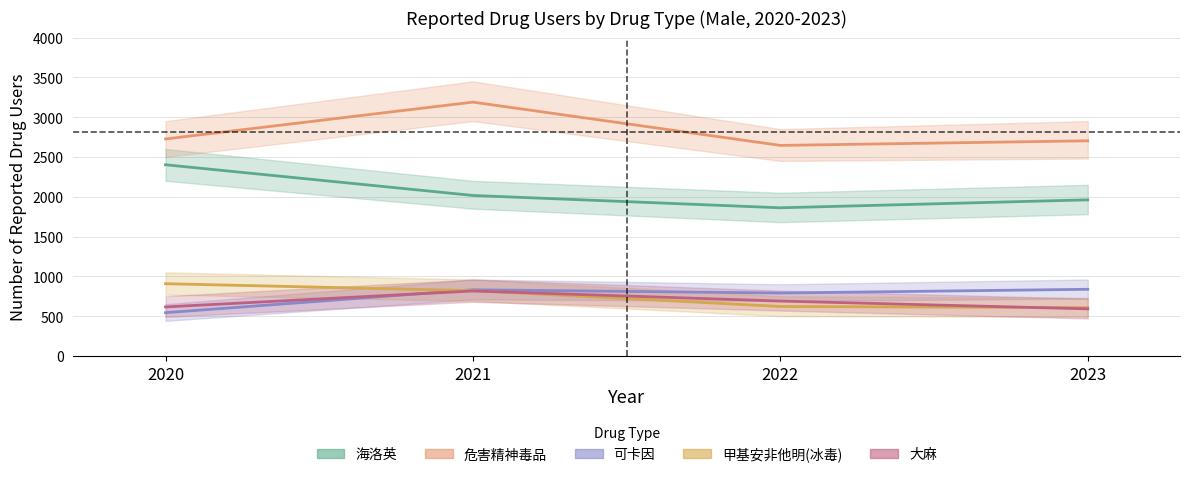

Which has a higher value, 2023 or 2021?

2021